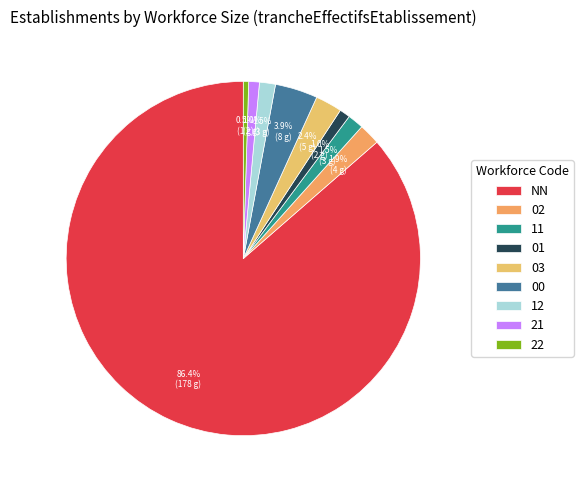

Is it true that NN is 99% of the pie?

False